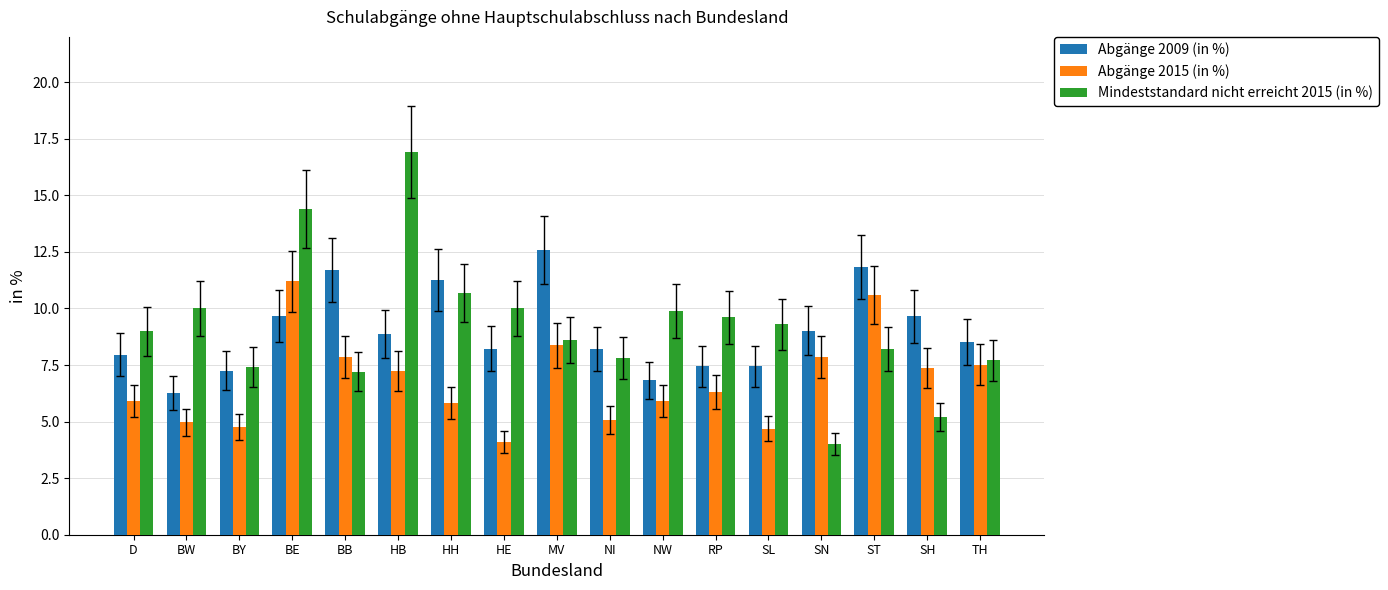

Is the value of Abgänge 2009 (in %) at BB greater than the value of Abgänge 2015 (in %) at BE?

Yes